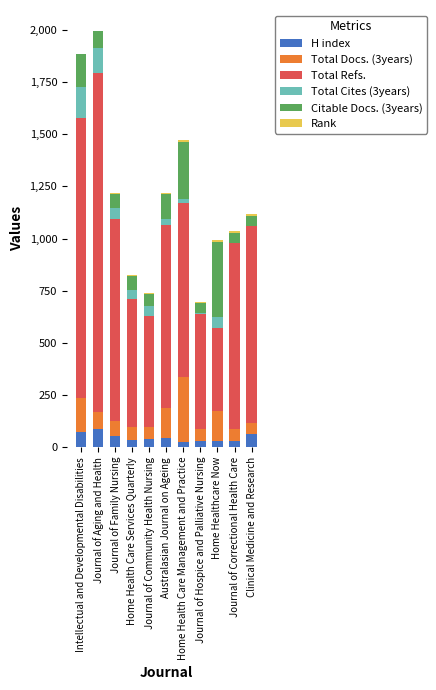

Rank the categories by Total Refs. value from lowest to highest.

Home Healthcare Now, Journal of Community Health Nursing, Journal of Hospice and Palliative Nursing, Home Health Care Services Quarterly, Home Health Care Management and Practice, Australasian Journal on Ageing, Journal of Correctional Health Care, Clinical Medicine and Research, Journal of Family Nursing, Intellectual and Developmental Disabilities, Journal of Aging and Health